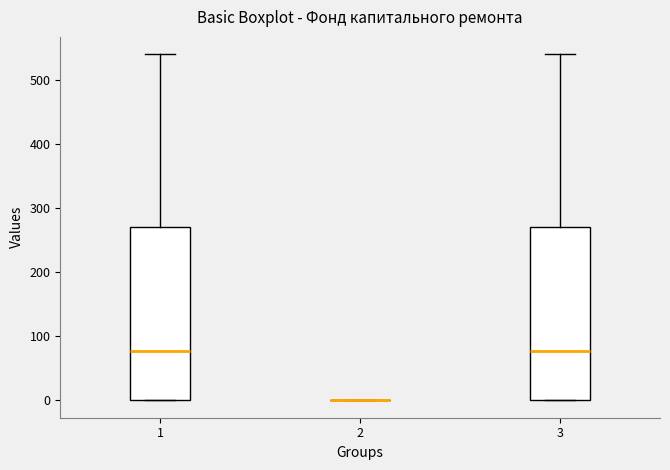

Reading left to right, transcribe this box plot: for each box, give where its median line is, the range the box spans, and where its two whiskers end, as read against the y-axis. The values are not printed on the chart, so give them approximately, as read against the axis.

1: median 80, box 0 to 270, whiskers 0 to 540
2: box collapsed to a line at 0, whiskers 0 to 0
3: median 80, box 0 to 270, whiskers 0 to 540